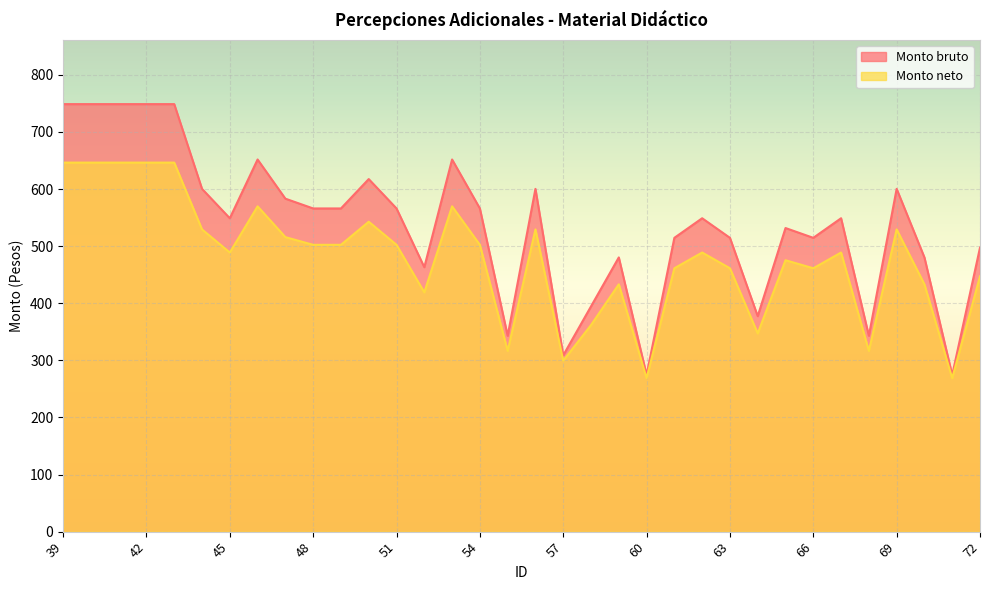

Reading left to right, what are all the values shown in this chart?

Monto bruto: 748.7	748.7	748.7	748.7	748.7	600.3	548.8	651.7	583.1	566.0	566.0	617.4	566.0	463.1	651.7	566.0	343.0	600.3	308.7	394.5	480.2	274.4	514.5	548.8	514.5	377.3	531.7	514.5	548.8	343.0	600.3	480.2	274.4	497.4
Monto neto: 646.2	646.2	646.2	646.2	646.2	529.2	488.8	569.7	515.8	502.3	502.3	542.7	502.3	419.0	569.7	502.3	316.6	529.2	299.4	361.8	433.1	268.8	461.2	488.8	461.2	347.1	475.3	461.2	488.8	316.6	529.2	433.1	268.8	447.2